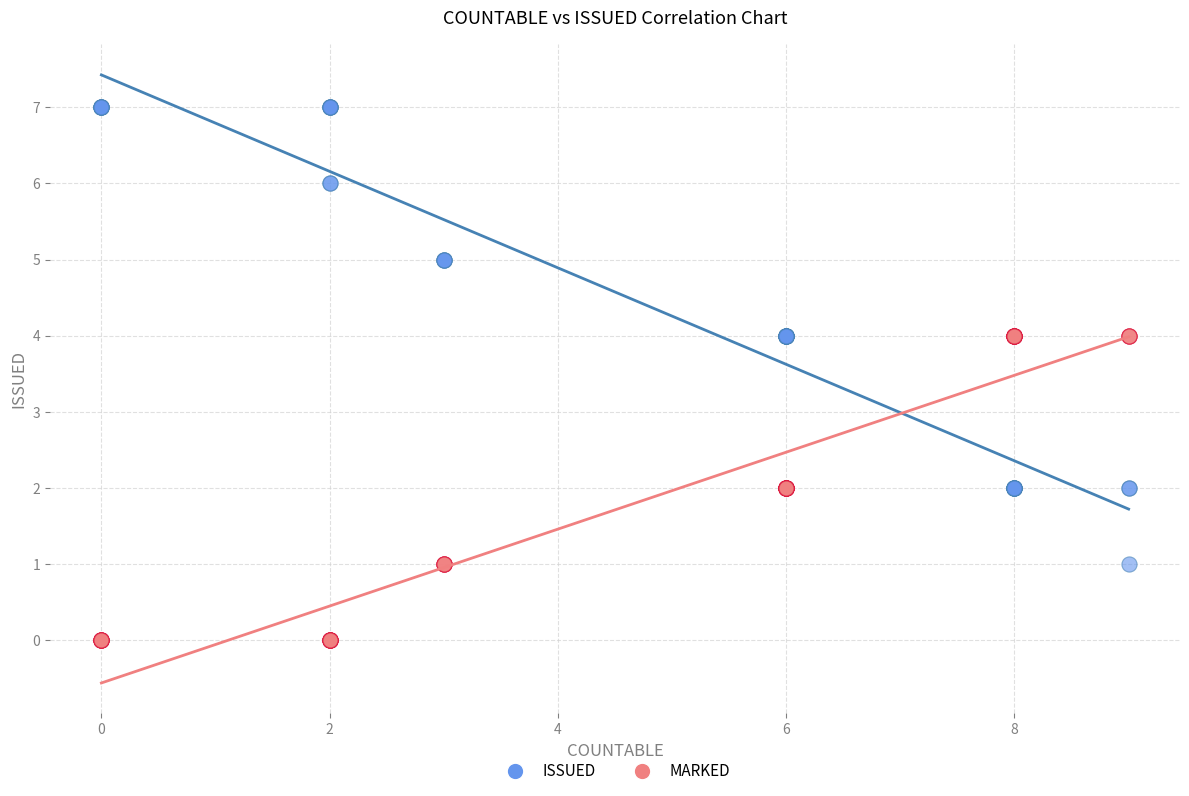

Which series reaches the minimum Y coordinate?

MARKED